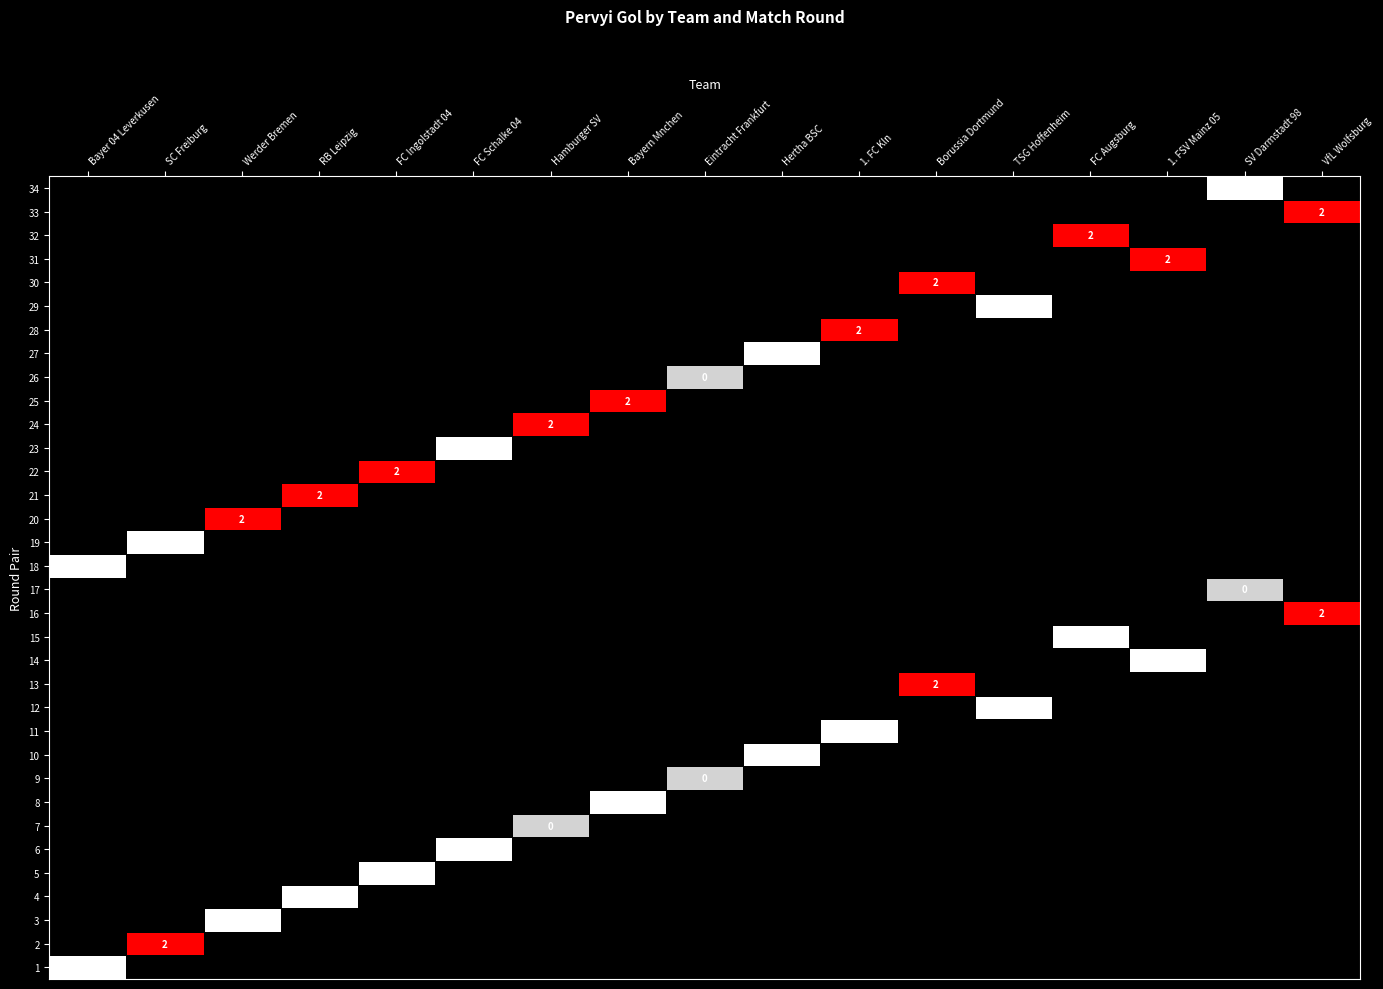

Which has a higher value, TSG Hoffenheim or FC Schalke 04?

FC Schalke 04